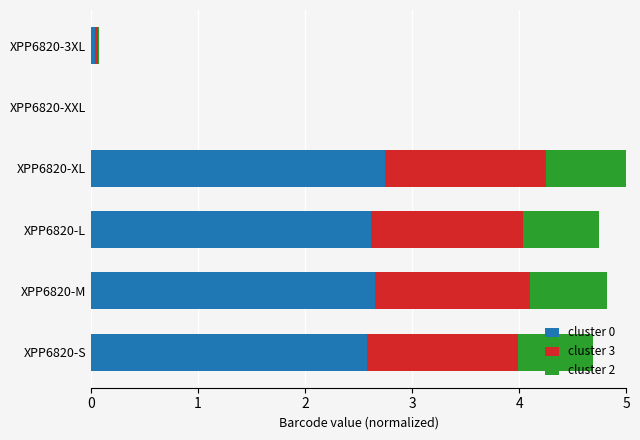

At which label is cluster 0 closest to 1?

XPP6820-3XL